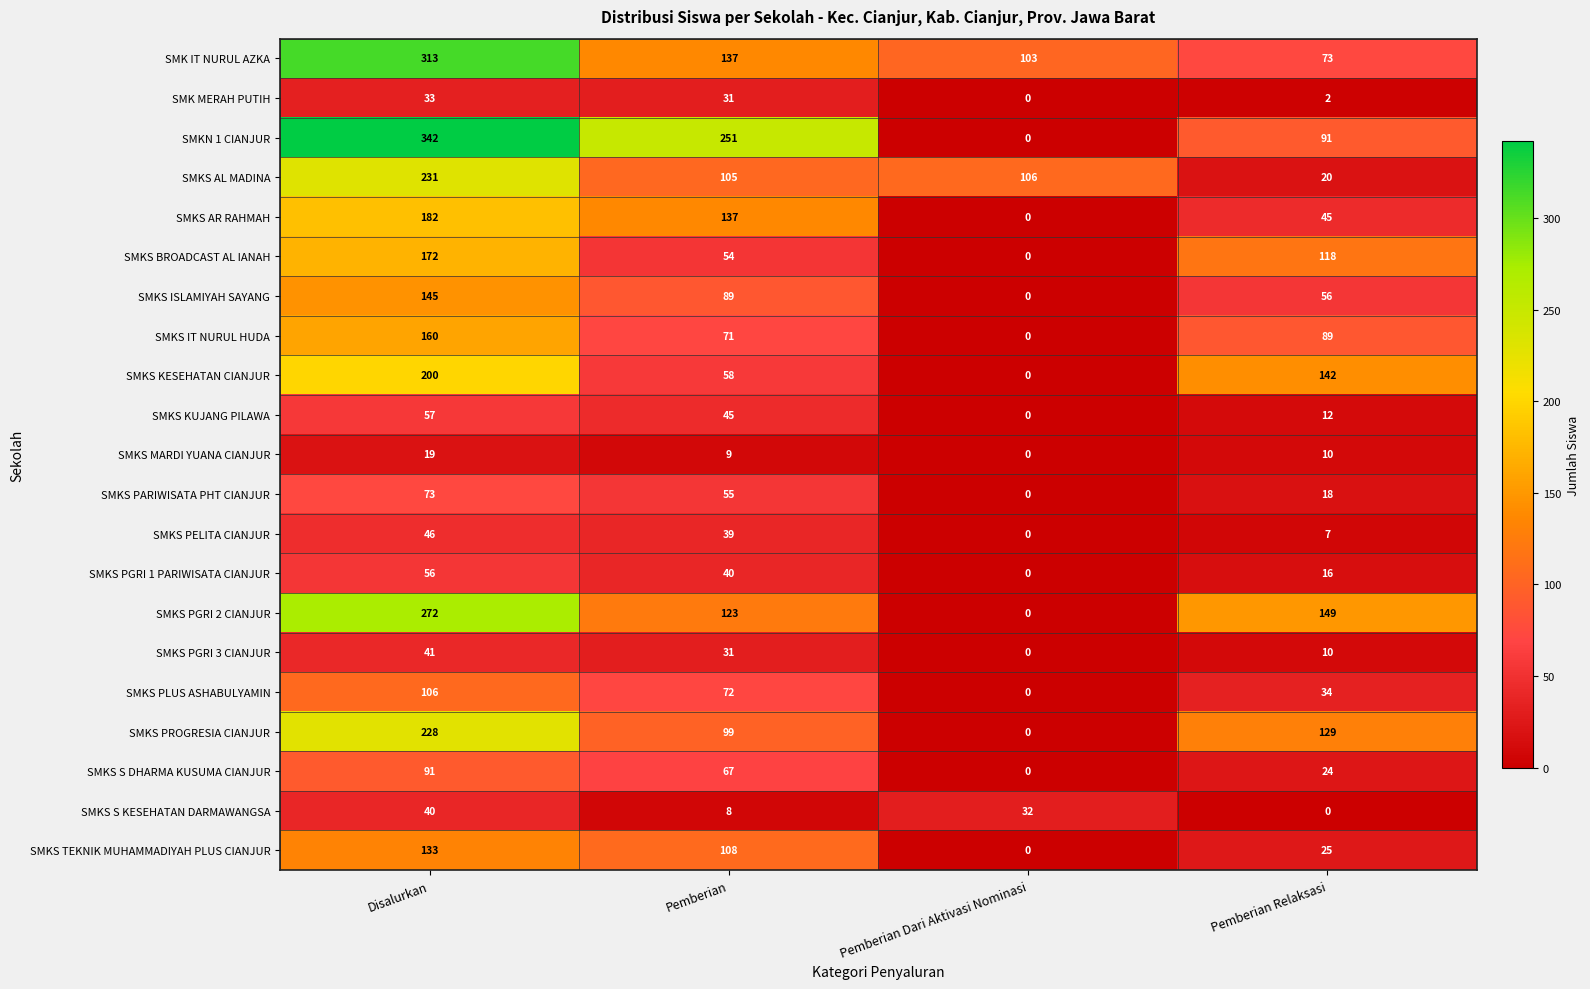

Which series has the largest range (max minus min)?

SMKN 1 CIANJUR